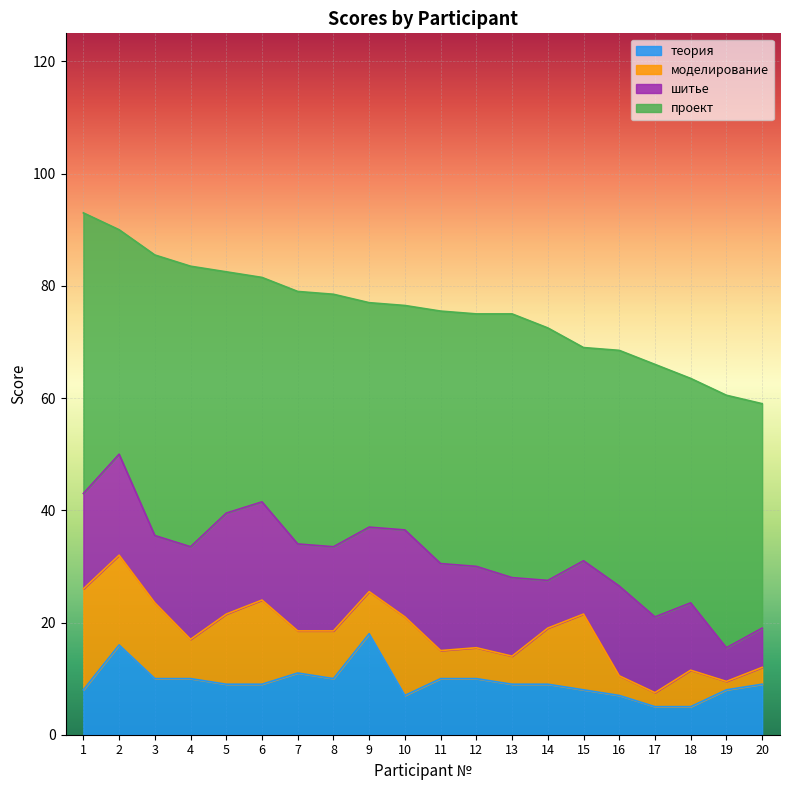

What value does the теория series have at 14?

9.0